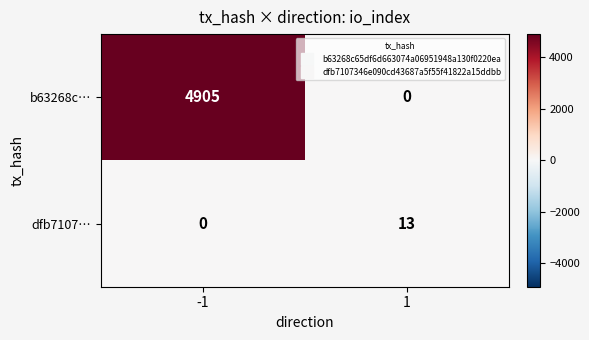

What is the total value across all series at -1?

4905